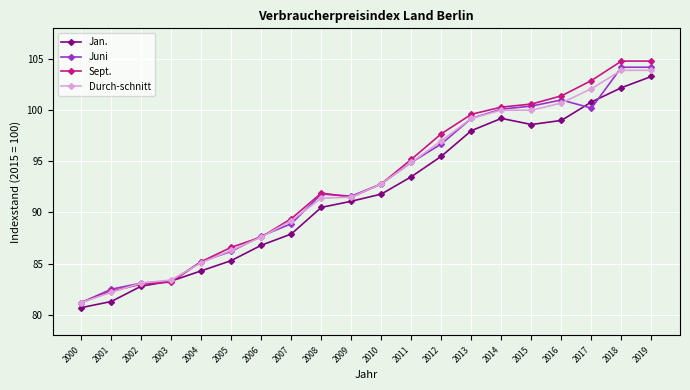

Does the chart display data point markers on the line(s)?

Yes